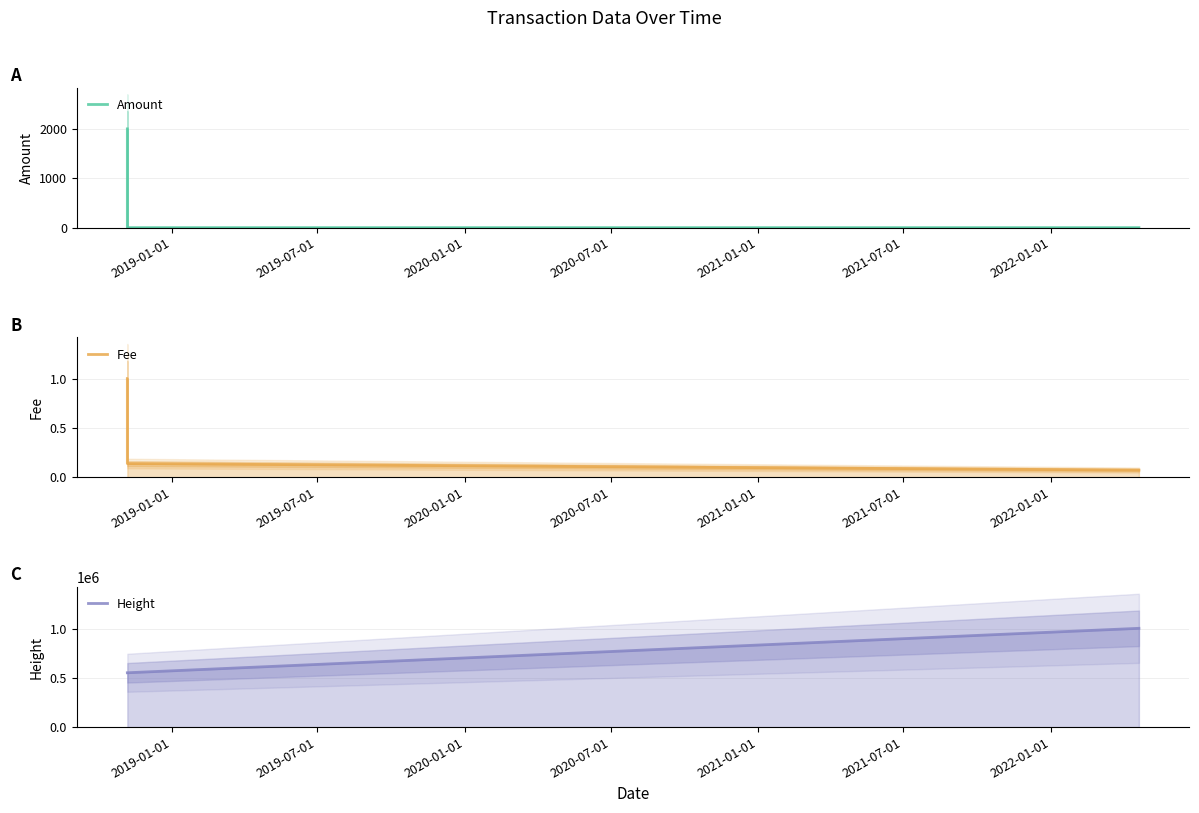

Is it true that Fee equals 0.4 at 2019-01-01?

False